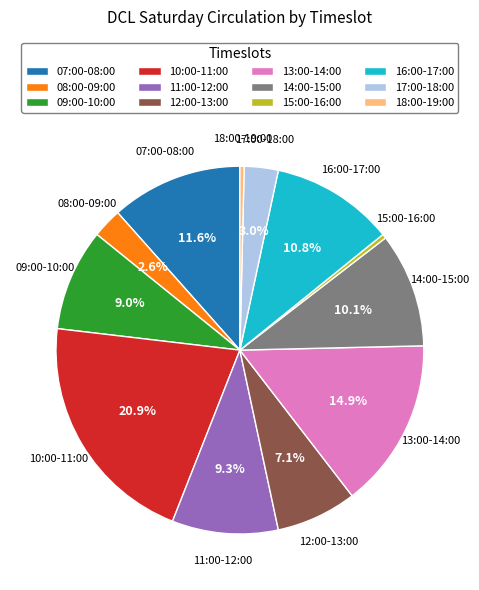

Is it true that 15:00-16:00 is 12% of the pie?

False